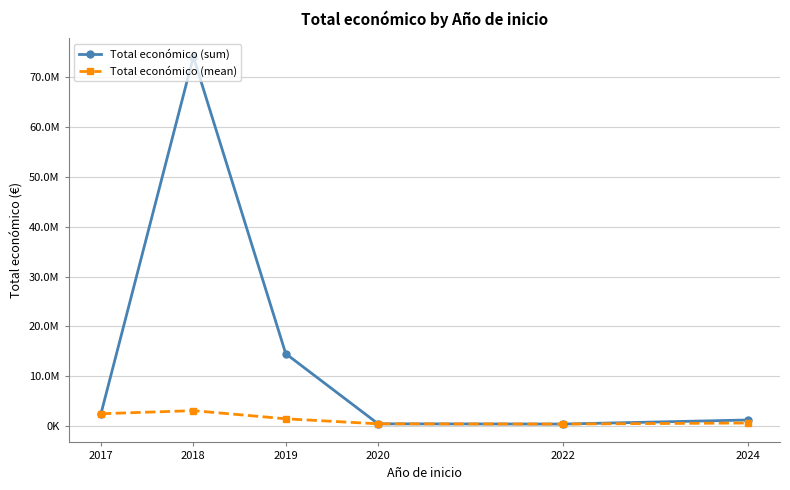

Is this an area chart (filled region under the line)?

No